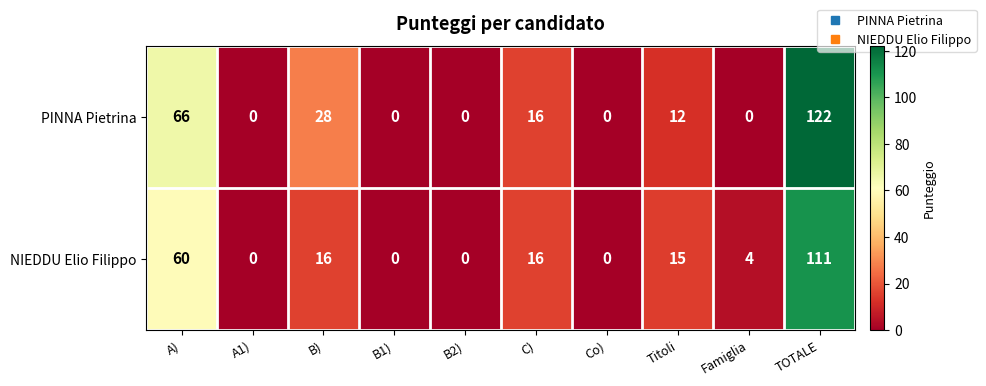

True or false: PINNA Pietrina has a value of 12 at Titoli.

True